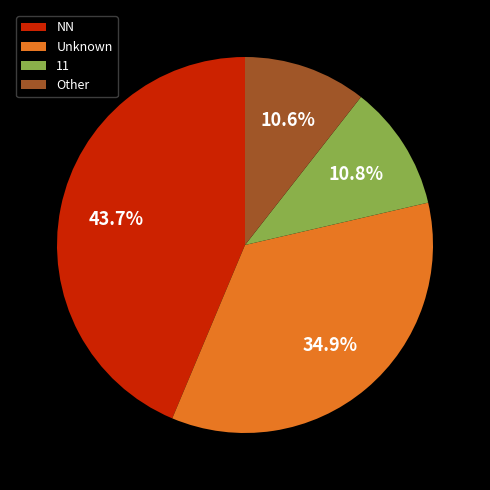

What percentage do Other and 11 together represent?

21.4%